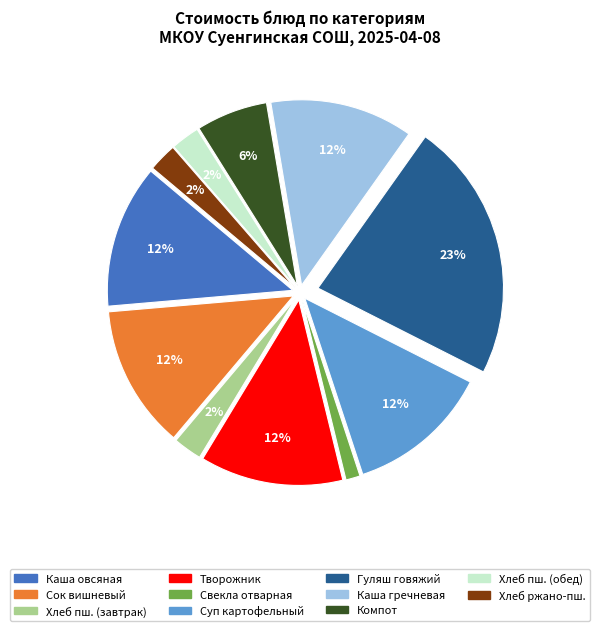

Is there any slice that represents more than half of the pie?

No